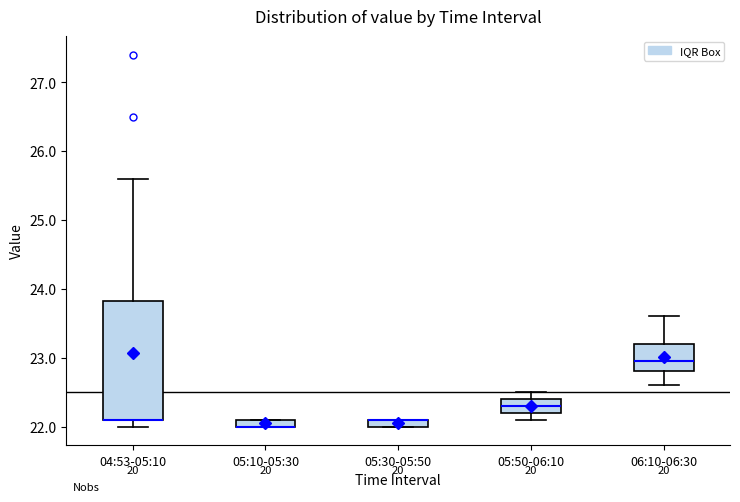

Comparing the boxes themselves (not the whiskers), which one is the tallest?

04:53-05:10